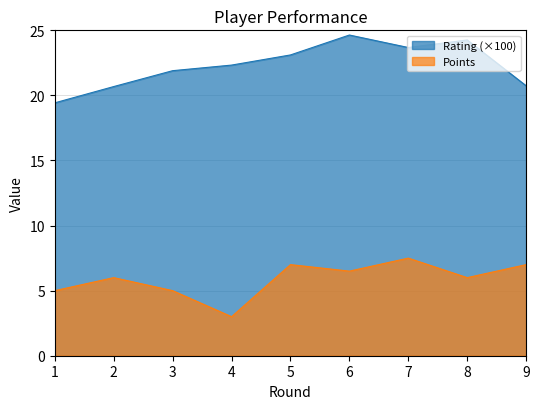

What is the sum of the Rating values at 3 and 2?

42.6